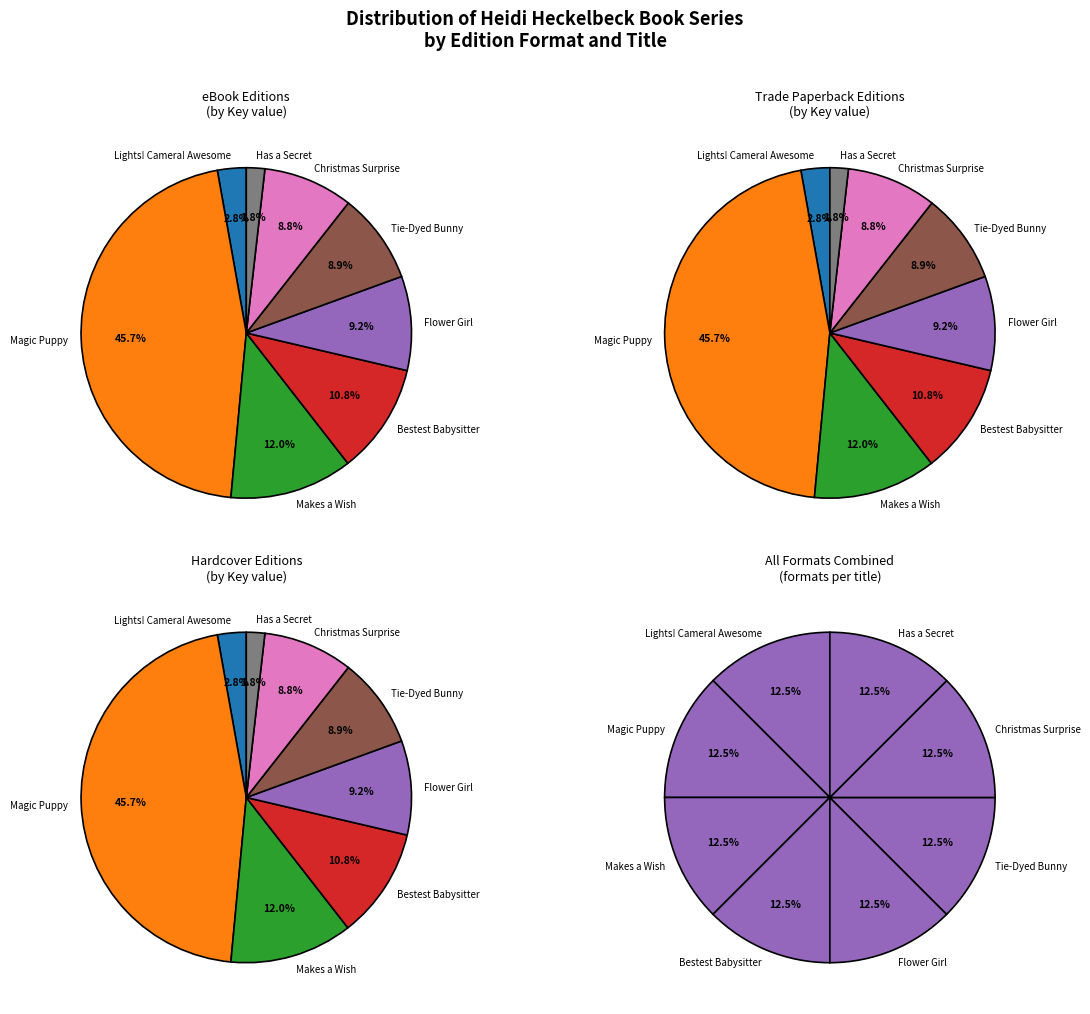

What percentage is the Heidi Heckelbeck and the Magic Puppy slice, to the nearest percent?

46%